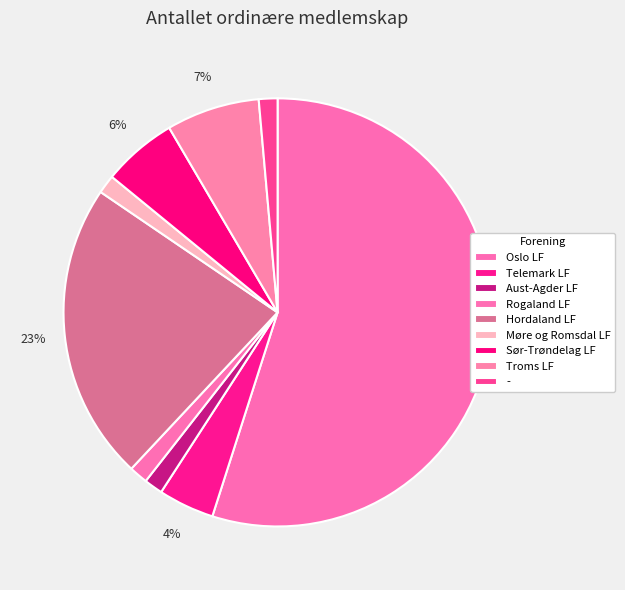

How many slices are in this pie chart?

9